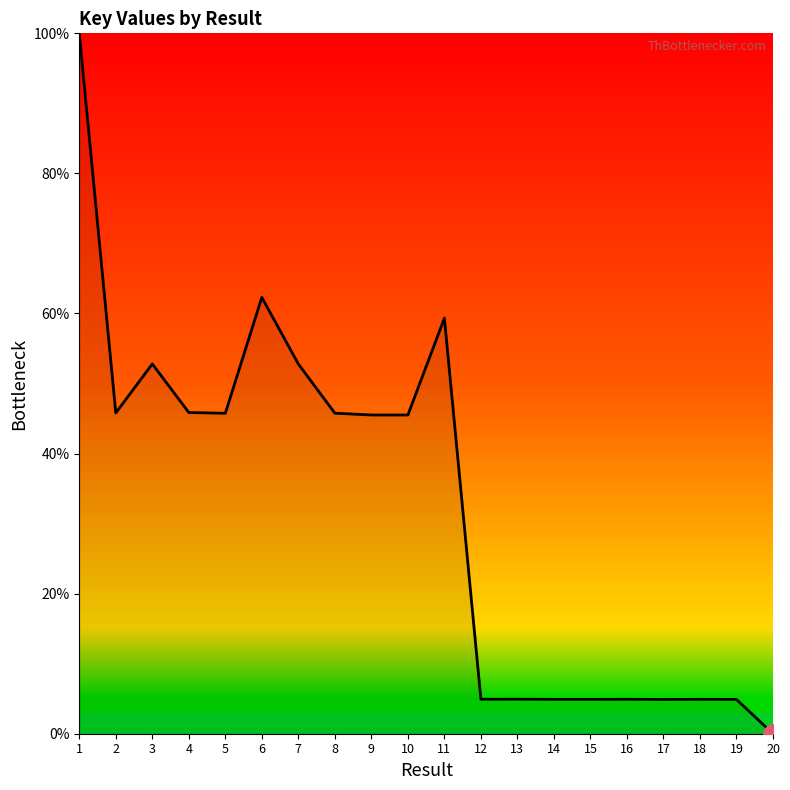

Does the chart have visible grid lines?

No